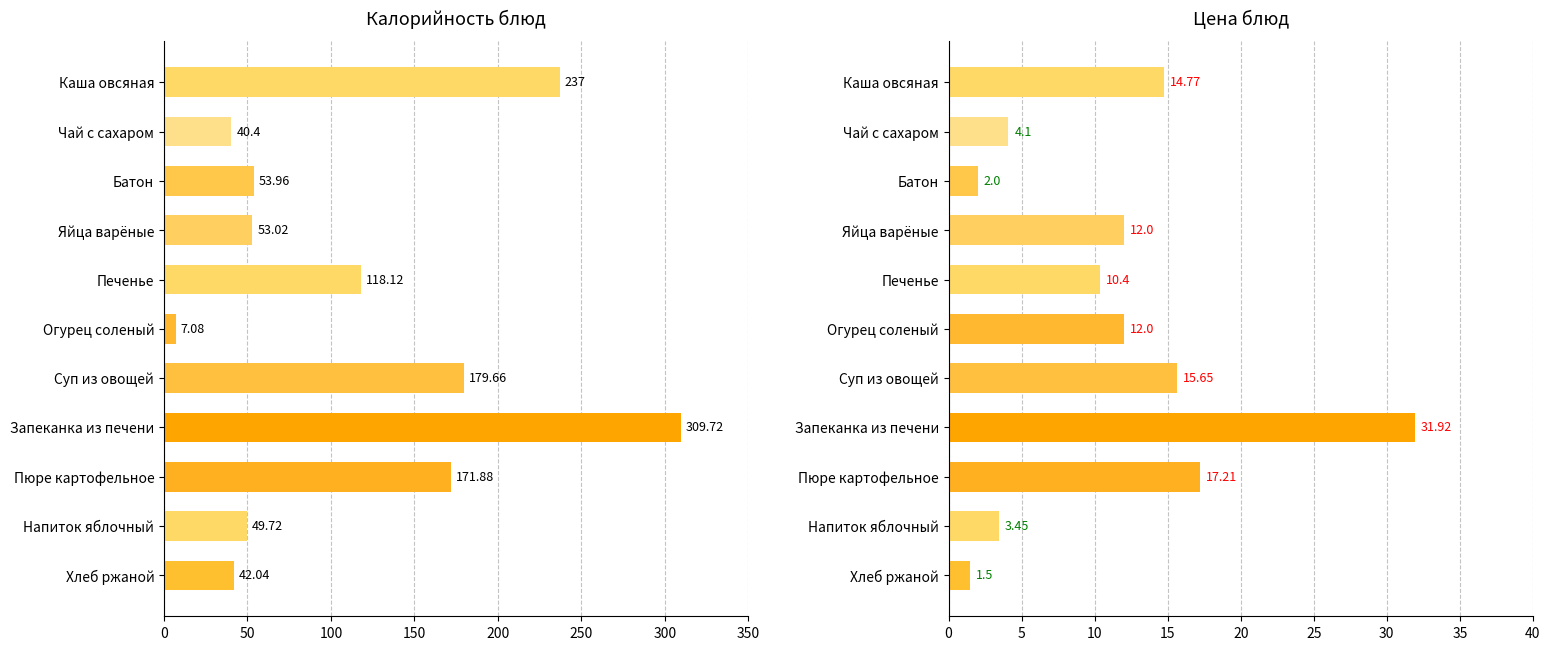

How many bars are there in total?

22